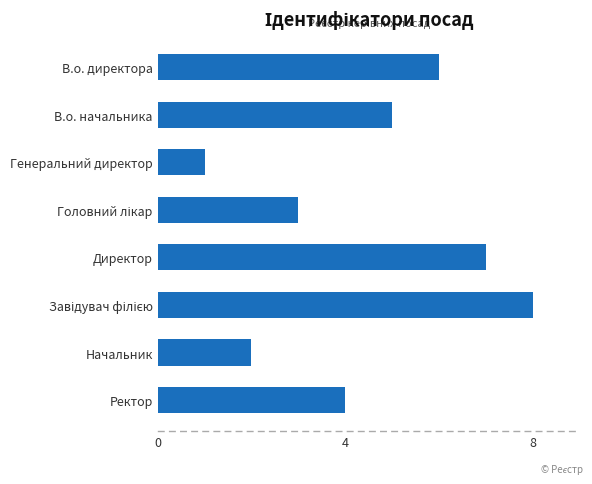

How many bars are there in total?

8